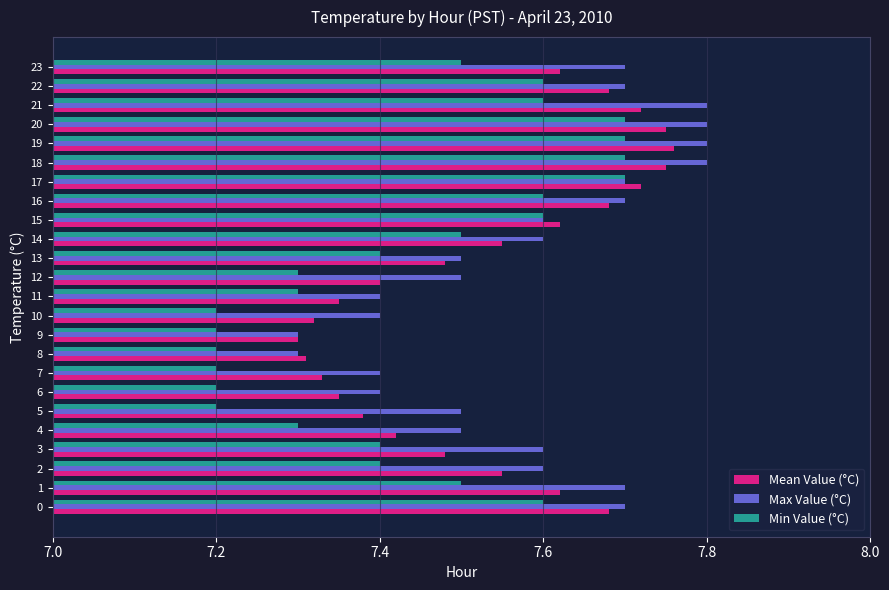

What is the difference between the second highest and minimum values in the Min Value (°C) series?

0.5